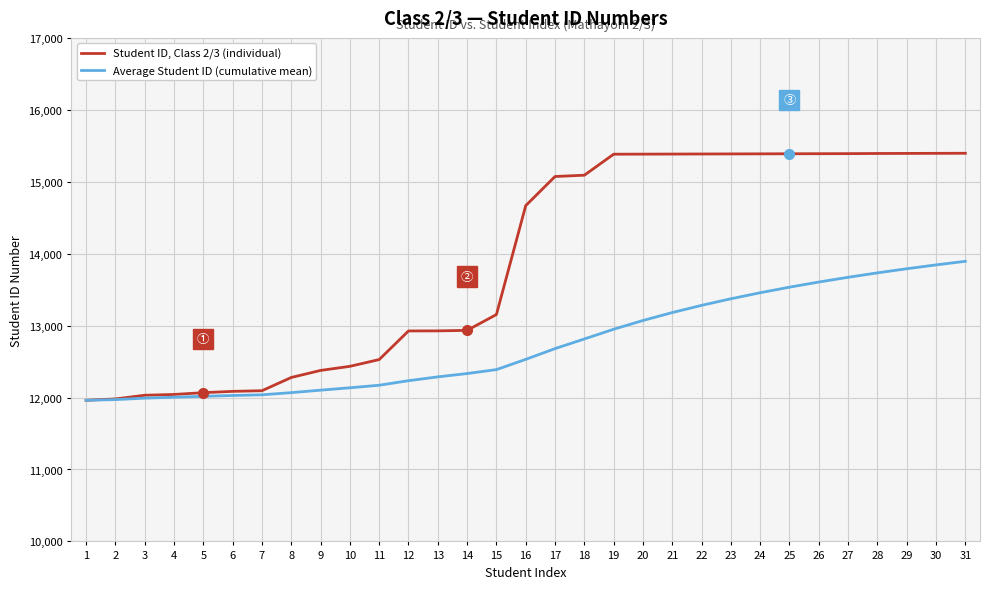

Is the value of Average Student ID (cumulative mean) at 30 greater than the value of Student ID, Class 2/3 (individual) at 29?

No